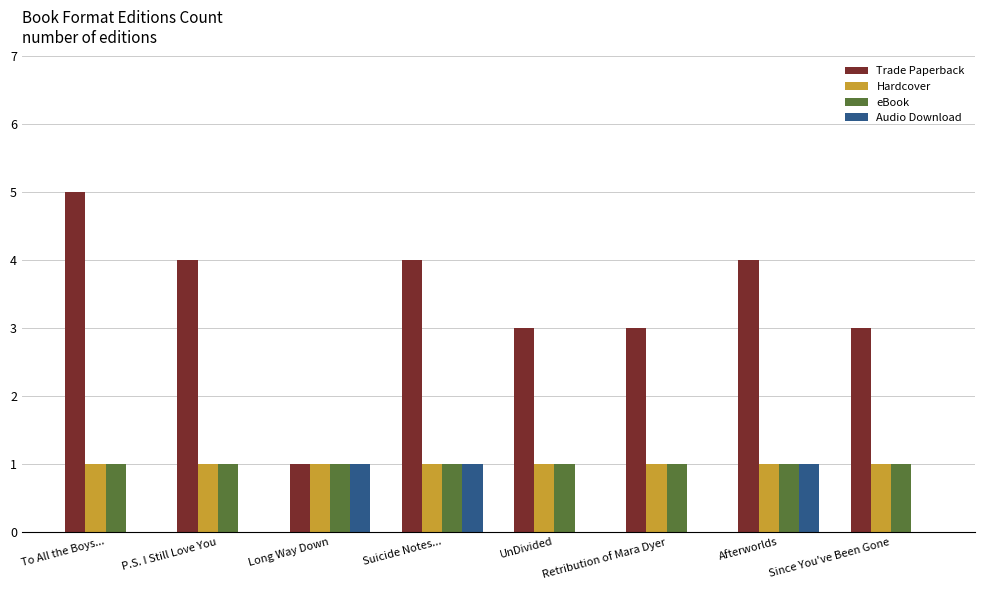

Between Long Way Down and Afterworlds, which series saw the biggest shift?

Trade Paperback